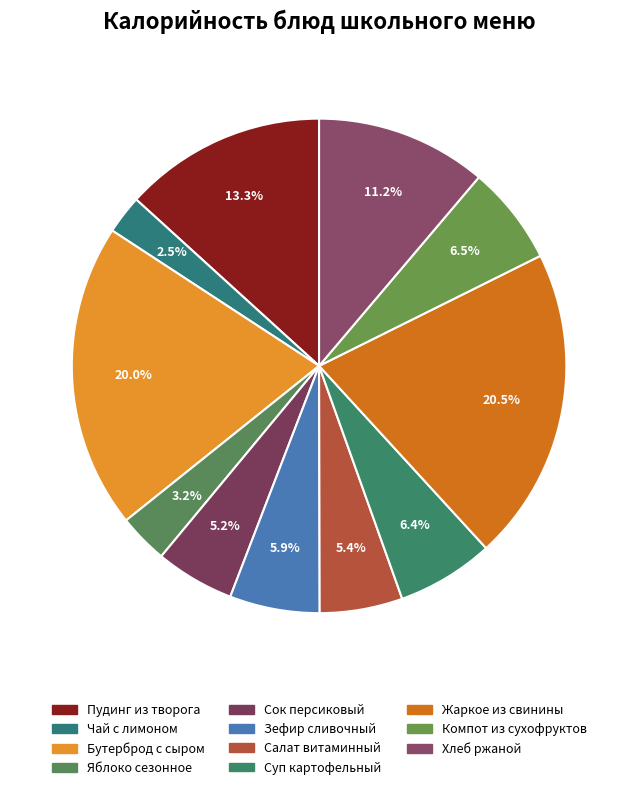

What percentage do Бутерброд с сыром and Яблоко сезонное together represent?

23.2%